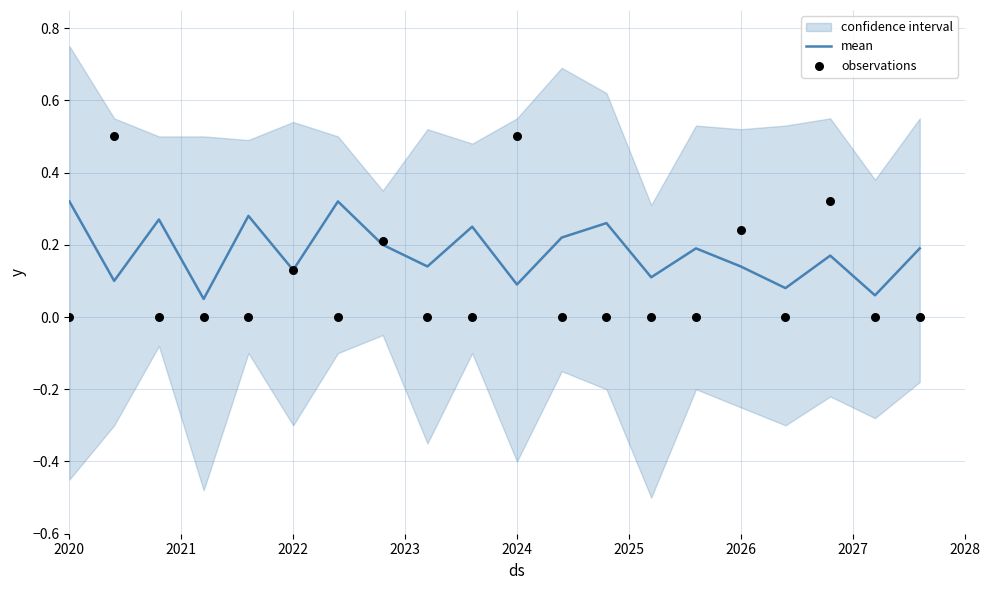

Which series has the largest total across all categories?

mean